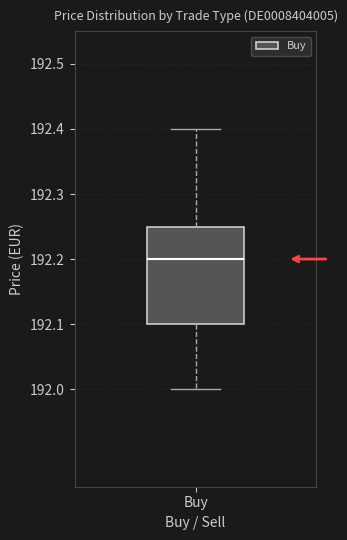

Where does the median line of the box for Buy sit on the y-axis? The values are not printed on the chart, so give them approximately, as read against the axis.

192.20